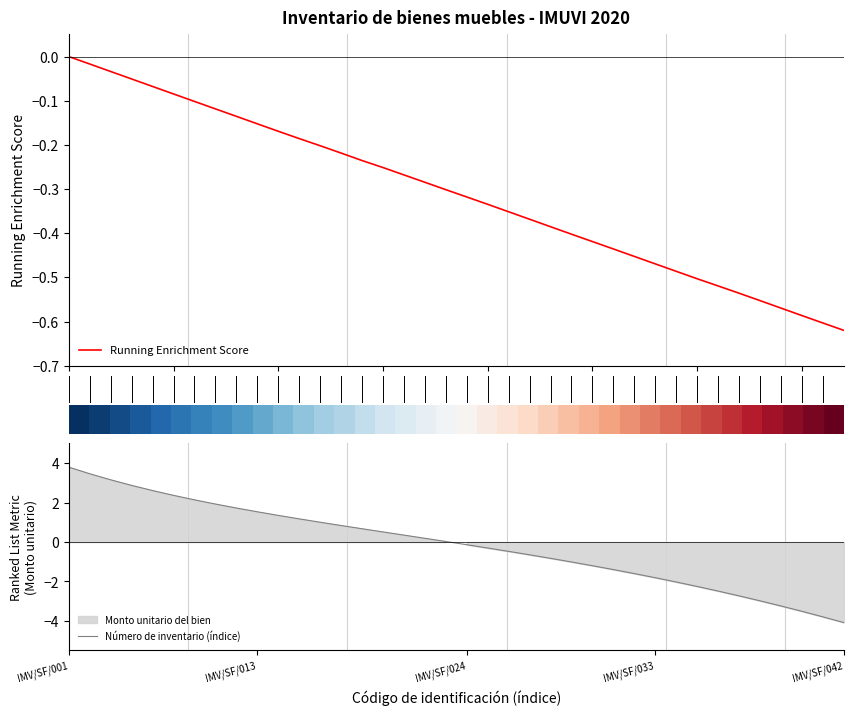

What is the lowest value of the Número de inventario (índice) series?

-4.1